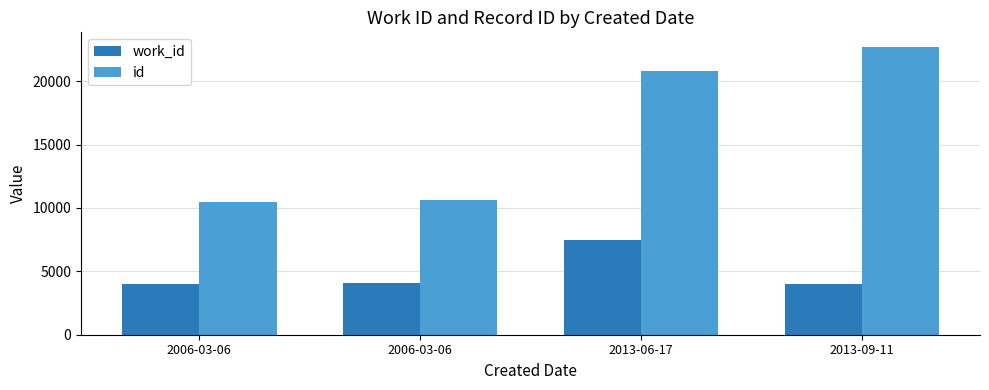

True or false: id has a value of 6876 at 2006-03-06.

False